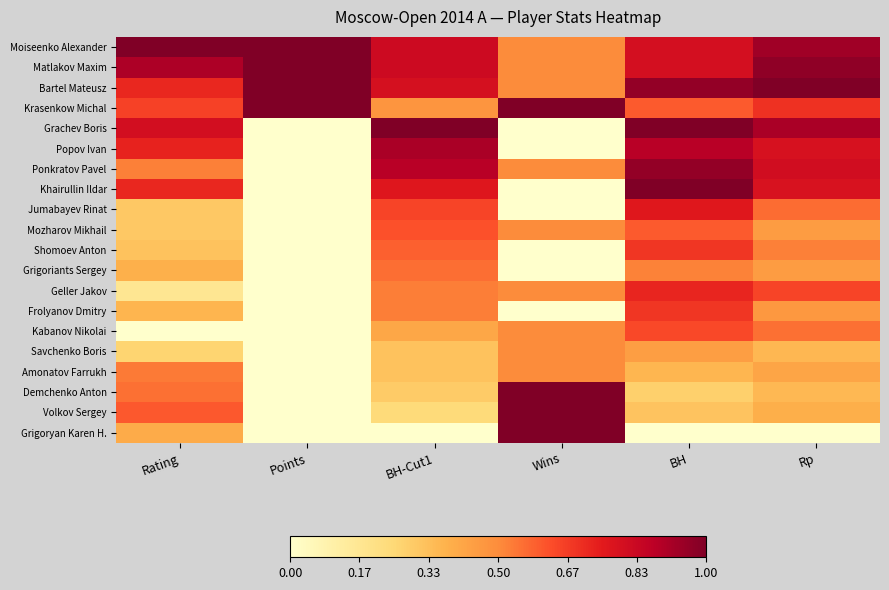

How many distinct data groups are displayed?

20